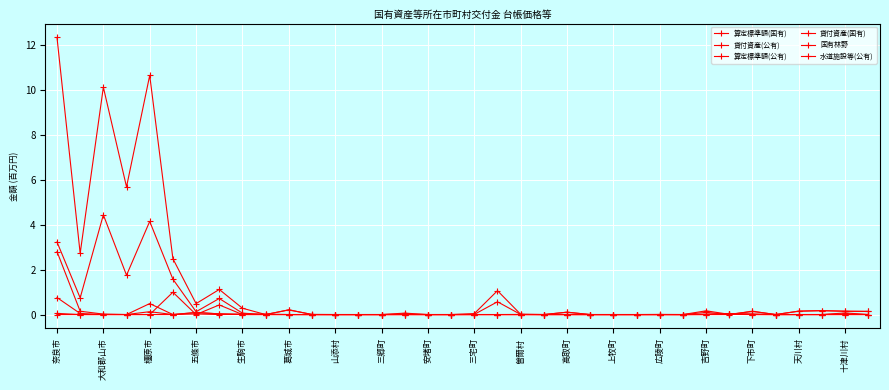

Where is the first local minimum for 貸付資産(国有)?

五條市